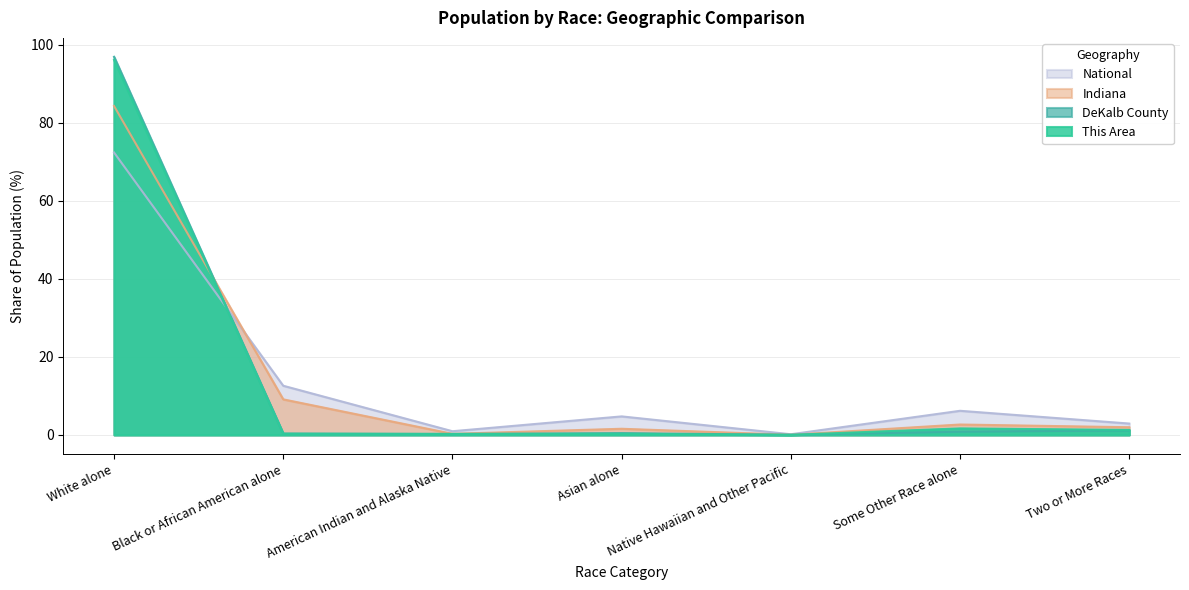

True or false: Indiana and This Area cross at least once.

True